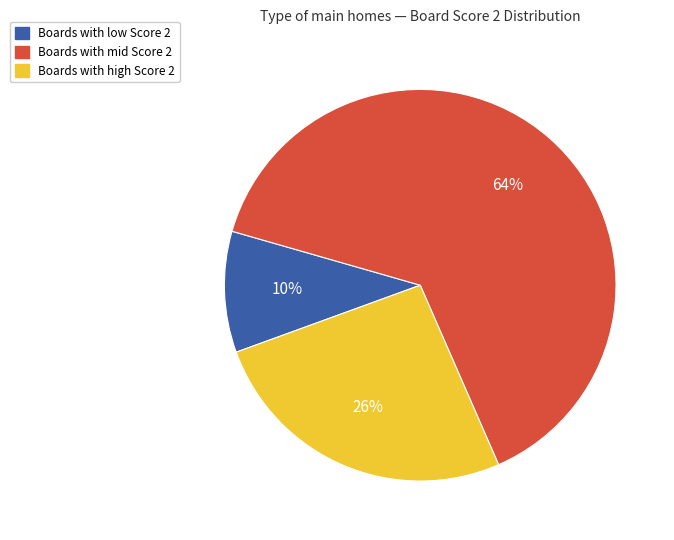

To the nearest percent, what portion does Boards with high Score 2 represent?

26%